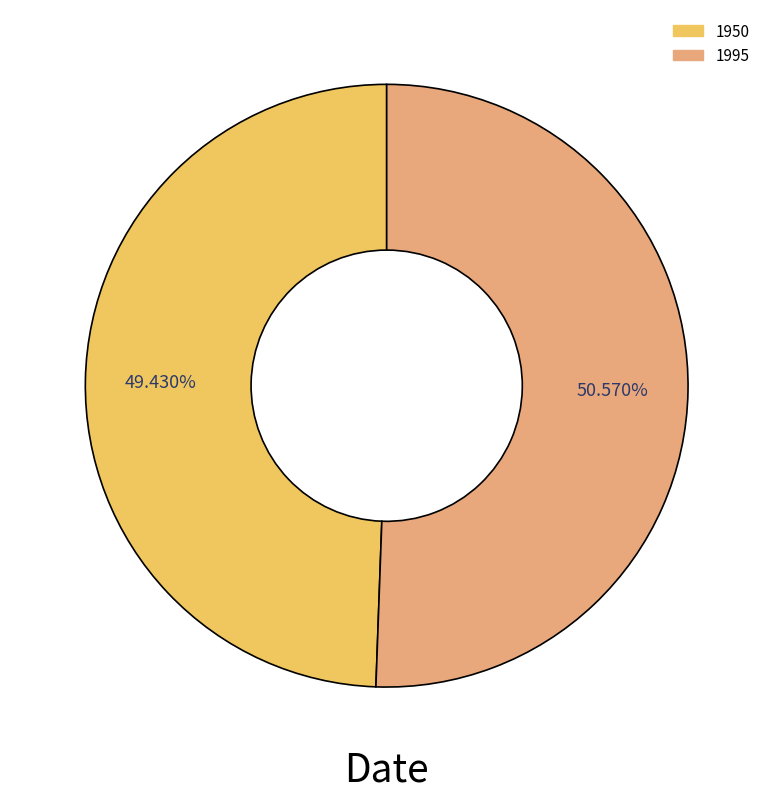

Combined, do 1950 and 1995 account for over 50%?

Yes